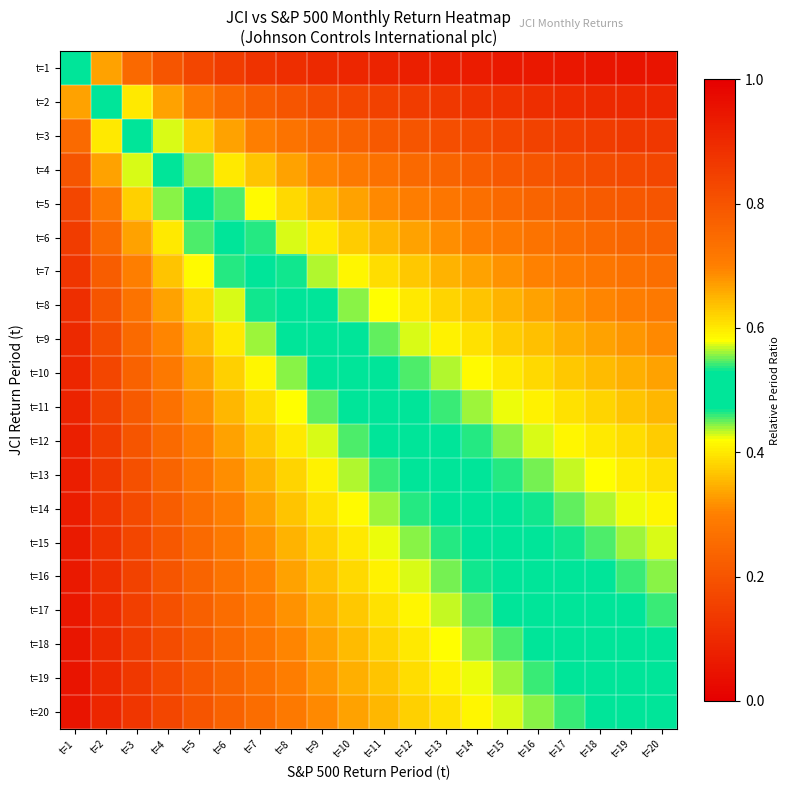

At how many categories does at least one series exceed 0?

20